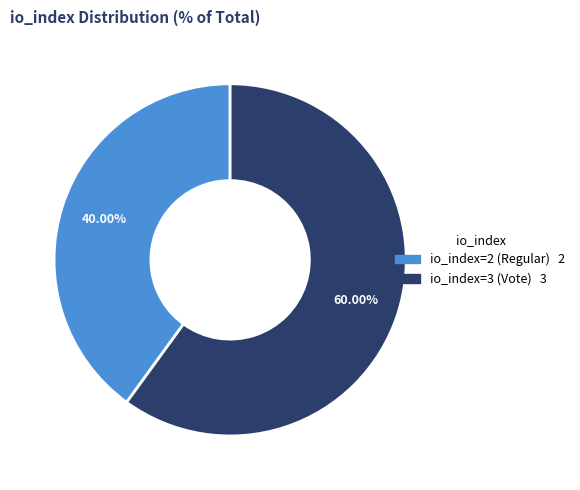

How much of the chart is everything except io_index=2 (Regular)?

60.0%